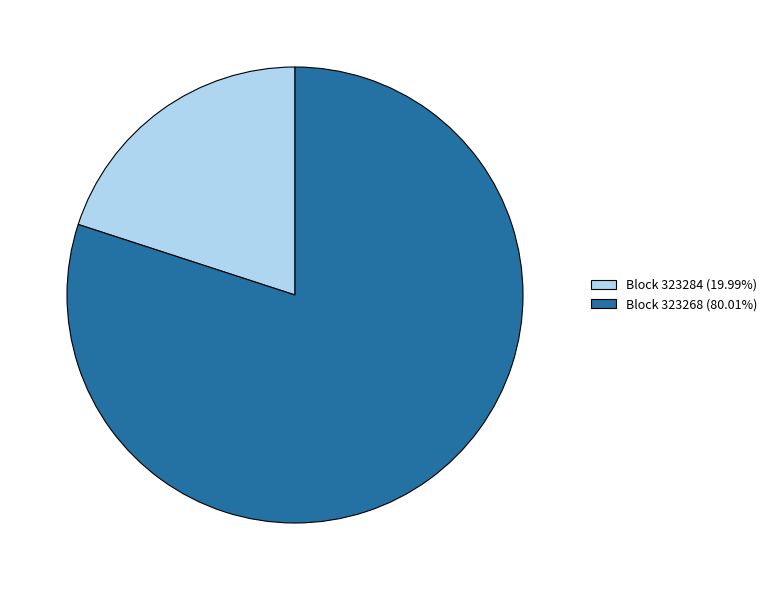

Does Block 323284 (19.99%) account for over 50% of the chart?

No